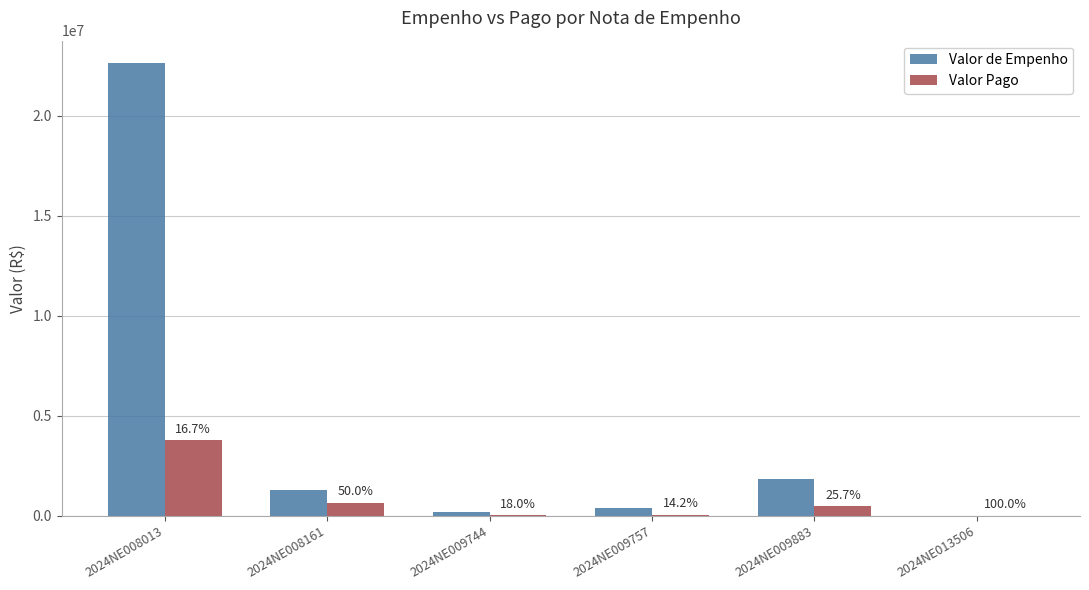

What is the value of the Valor Pago bar at the 6th from the left?

12271.8